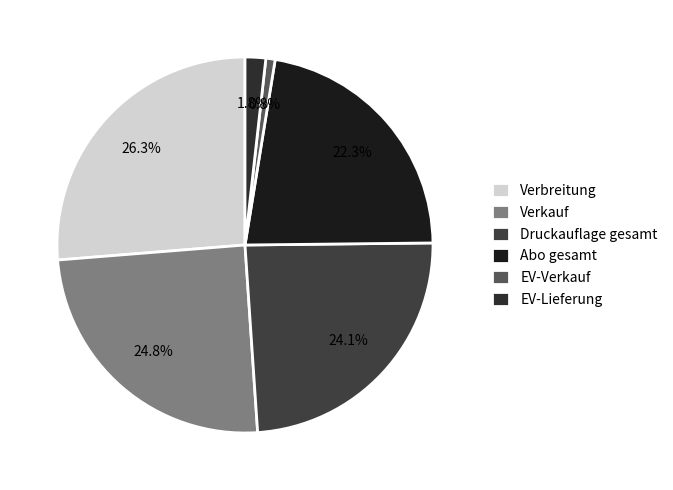

Combined, do Druckauflage gesamt and Abo gesamt account for over 50%?

No